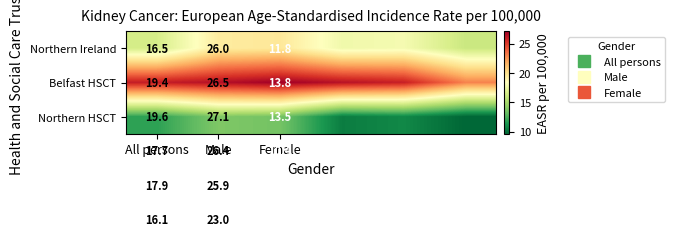

How many values in the Belfast HSCT series are below 26?

2